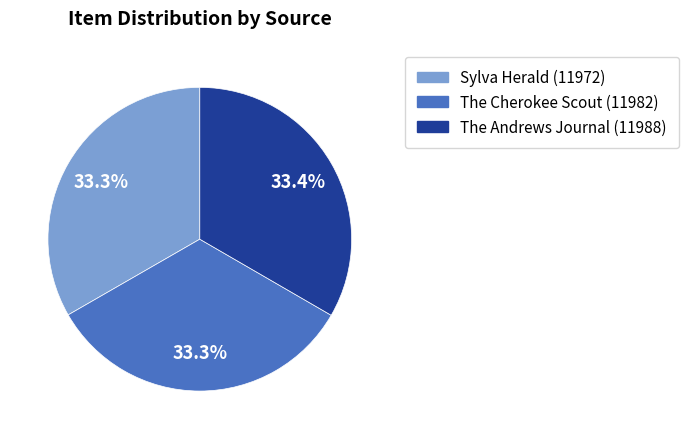

Is the sum of Sylva Herald (11972) and The Andrews Journal (11988) greater than half?

Yes